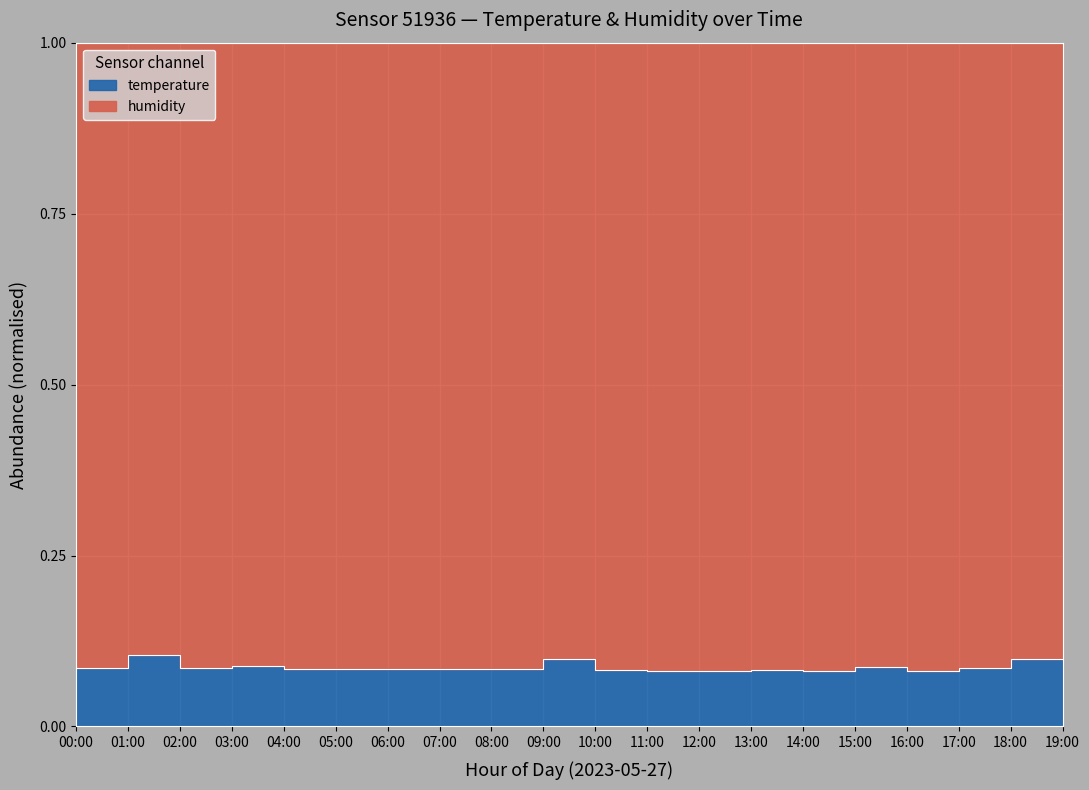

The chart shows a value of 0.1 at 12:00. True or false?

False